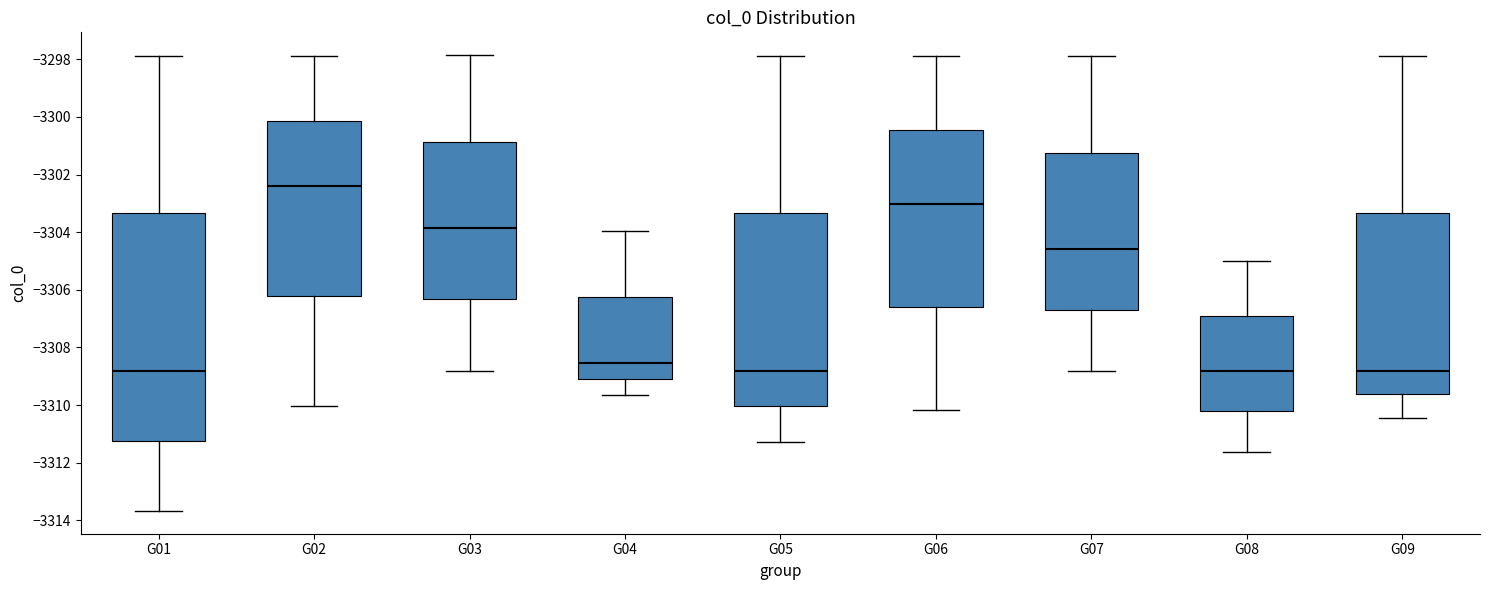

Comparing the boxes themselves (not the whiskers), which one is the tallest?

G01